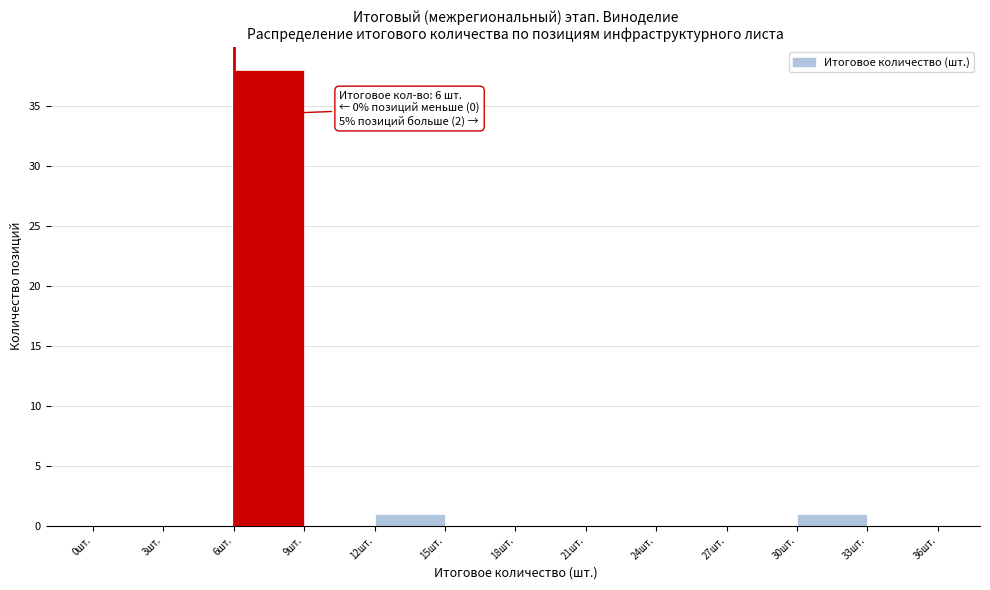

Over which range of the x-axis is the bar tallest?

6 to 9